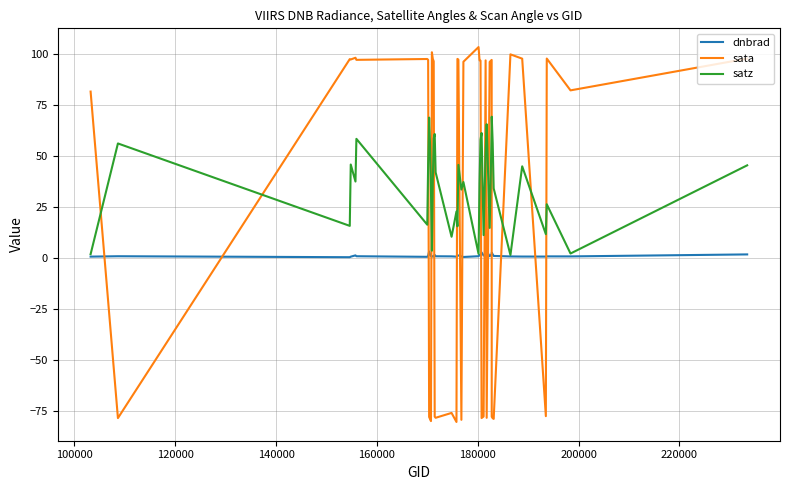

How many times do sata and satz cross each other?

16